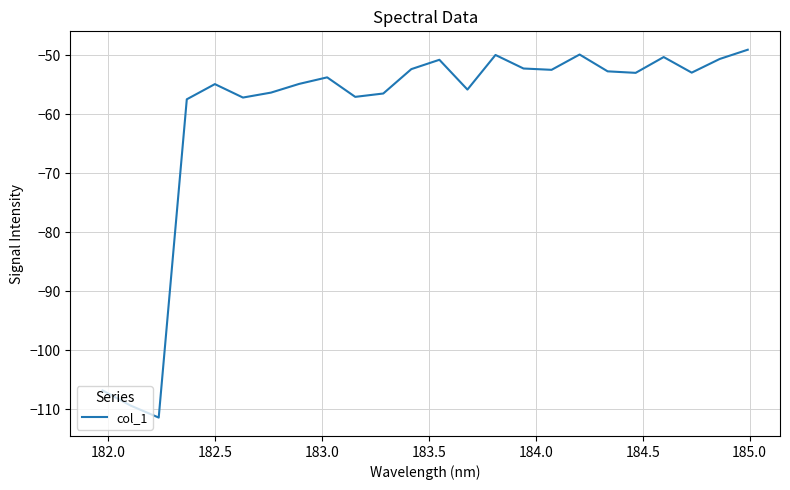

What is the maximum value shown in the chart?

-49.0